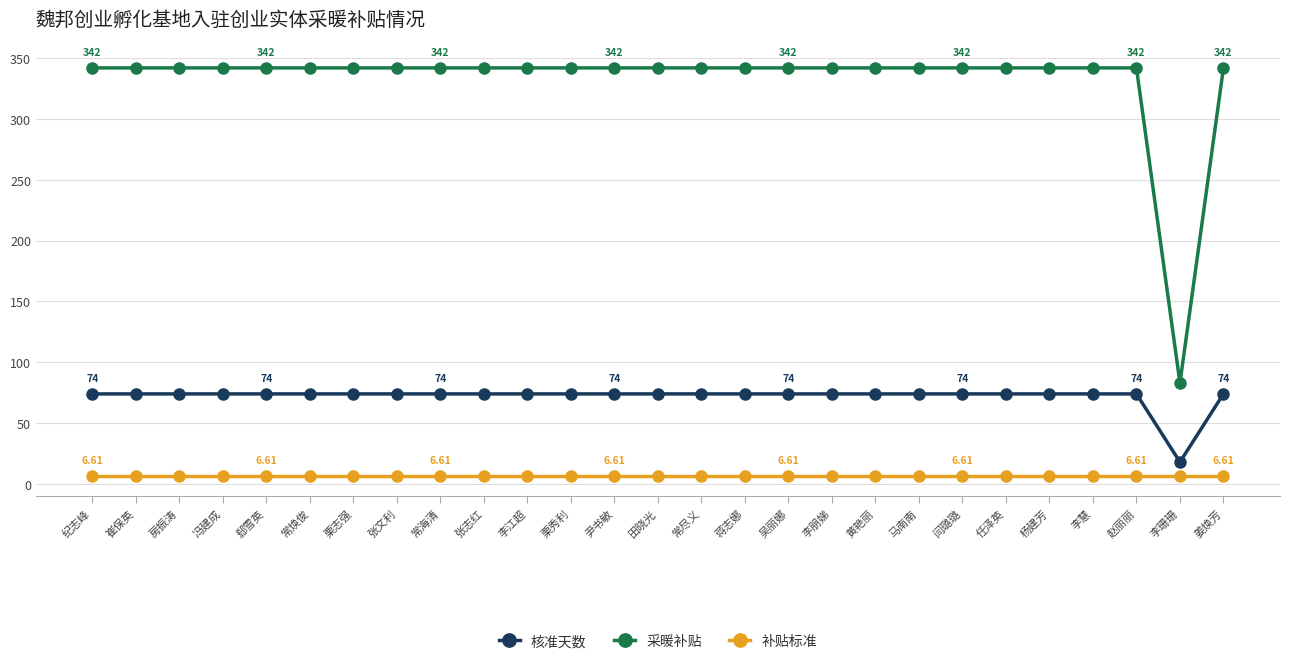

What is the difference between the maximum and minimum values in the 采暖补贴 series?

259.0